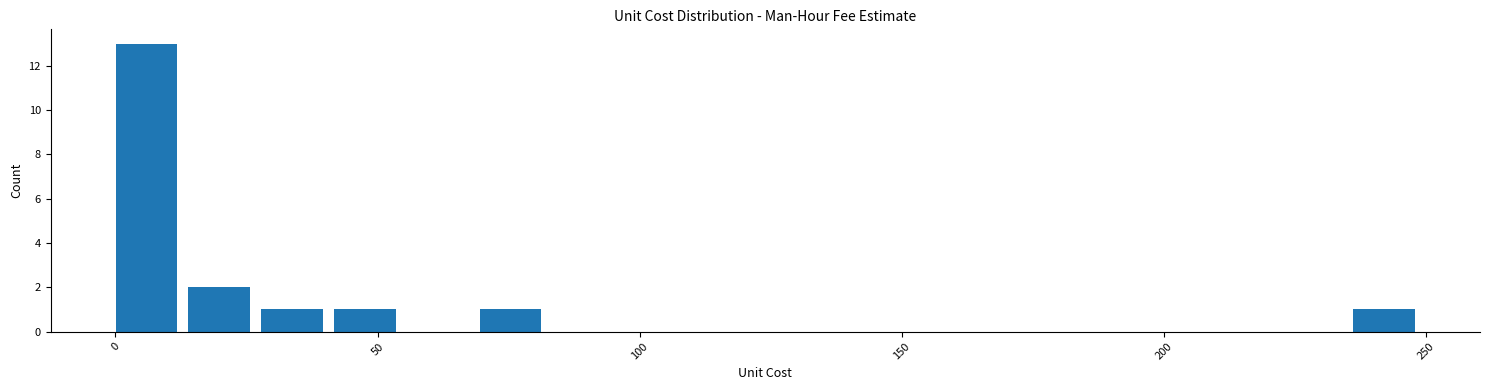

Read against the x-axis, roughly where is the centre of the tallest bar?

5